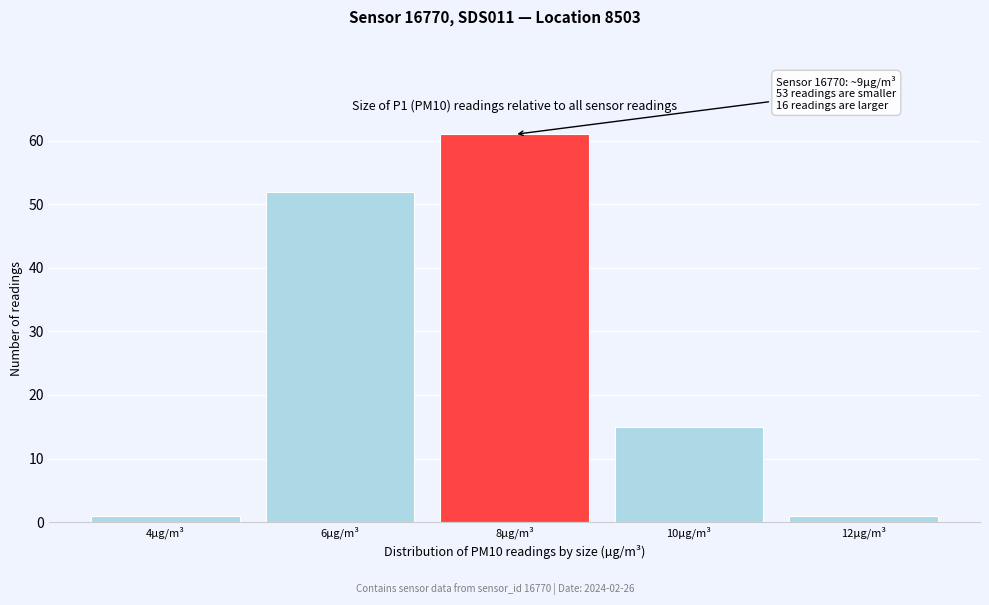

Reading right to left, transcribe all the data shown in this chart.

12µg/m³=1	10µg/m³=15	8µg/m³=61	6µg/m³=52	4µg/m³=1